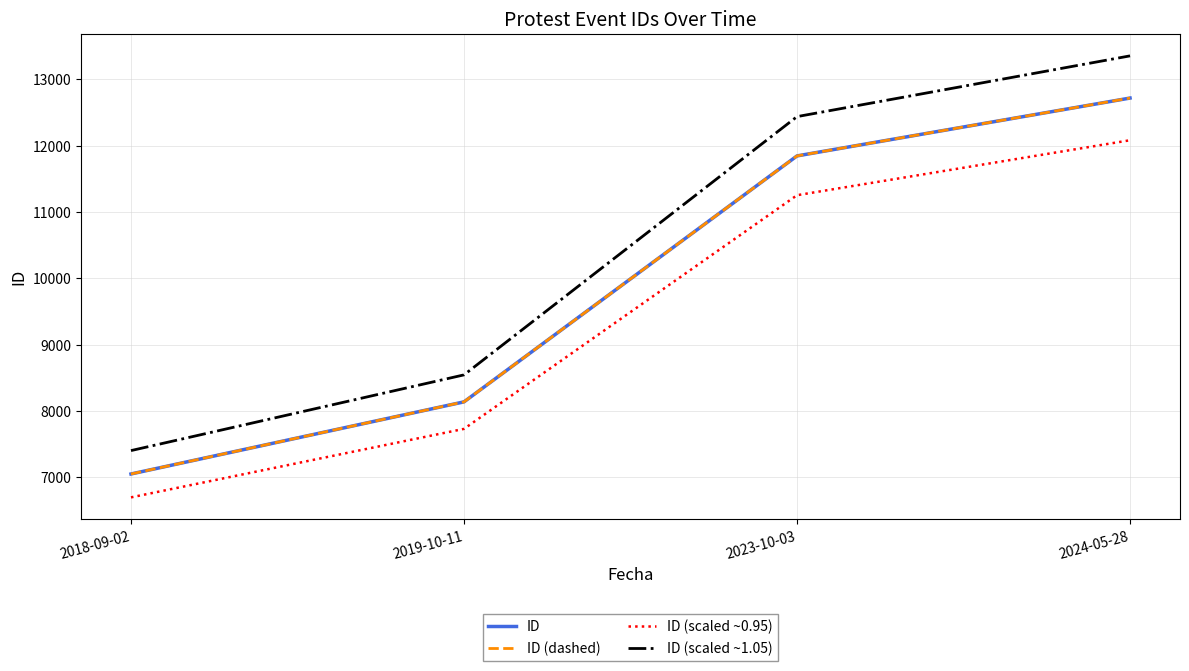

Is this an area chart (filled region under the line)?

No